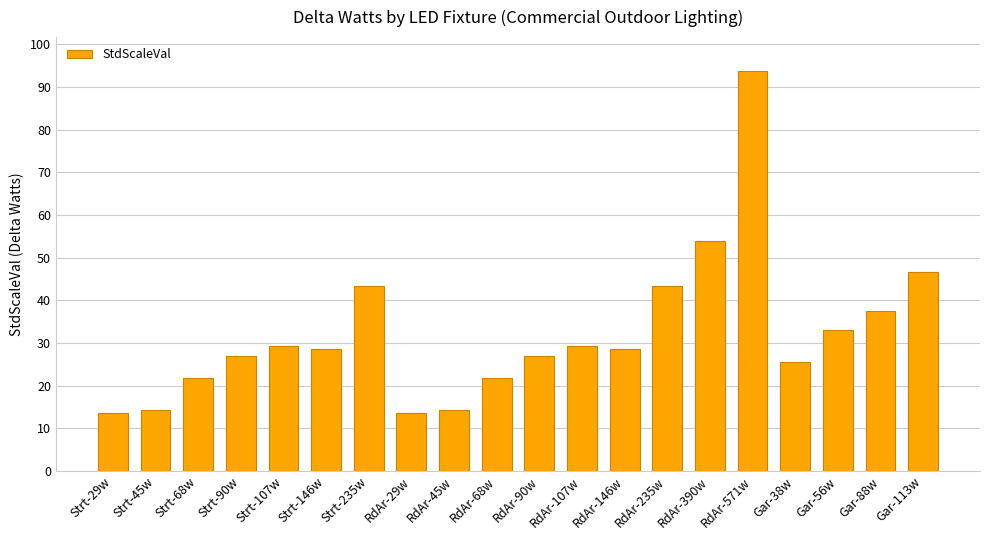

What is the change in value from RdAr-390w to RdAr-571w?

+39.7